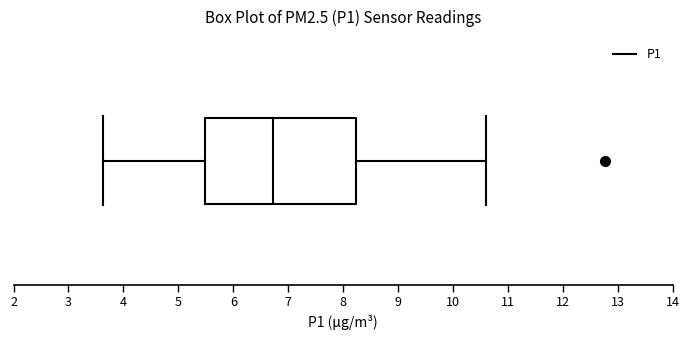

Transcribe this box plot: give where the median line is, the range the box spans, and where the two whiskers end, as read against the x-axis. The values are not printed on the chart, so give them approximately, as read against the axis.

median 6.7, box 5.5 to 8.2, whiskers 3.6 to 10.6